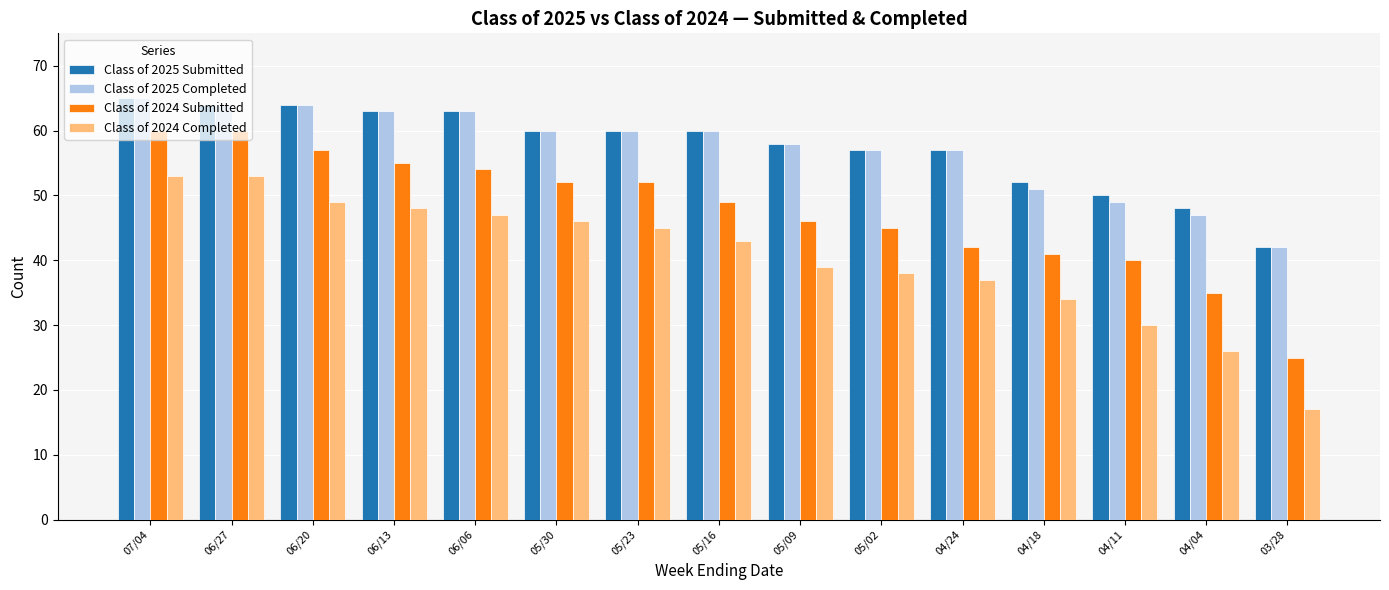

What is the total value across all series at 06/20?

234